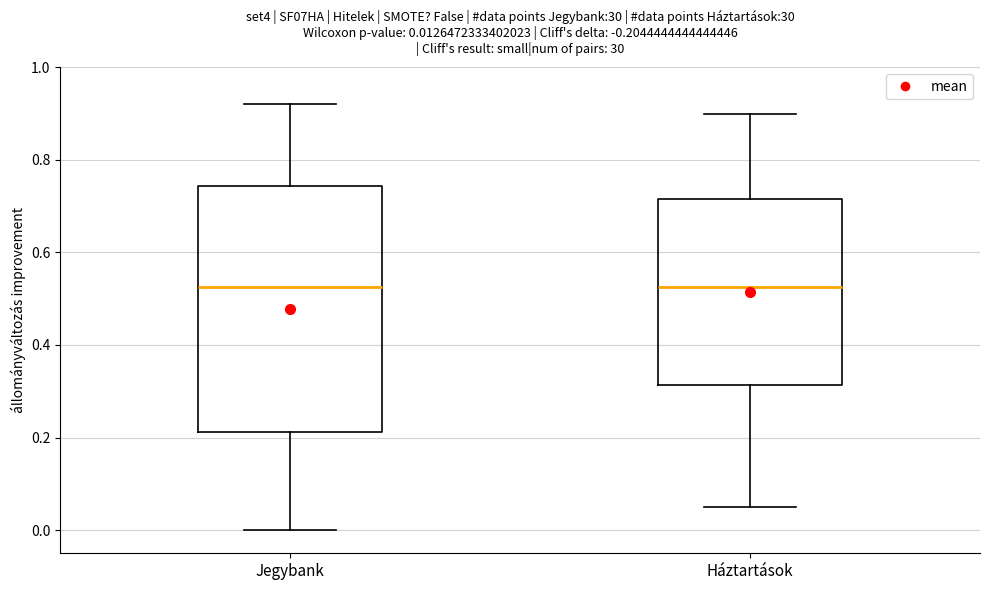

Which box is the tallest, from its lower edge to its upper edge?

Jegybank